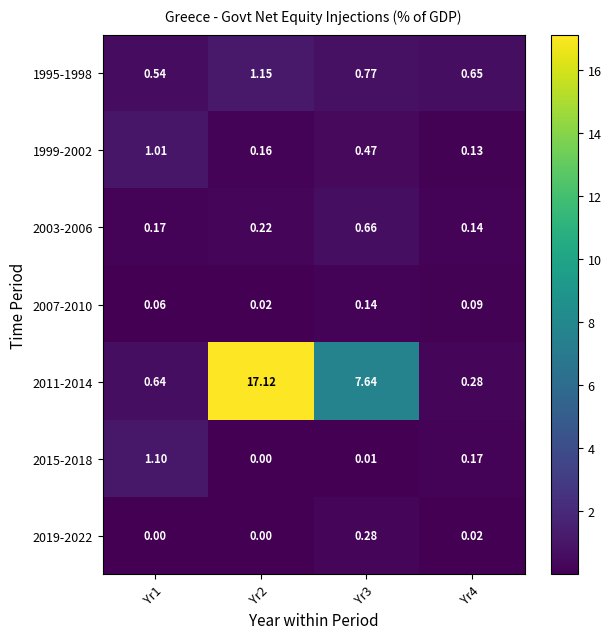

Is the value of 2019-2022 at Yr1 greater than the value of 2007-2010 at Yr4?

No